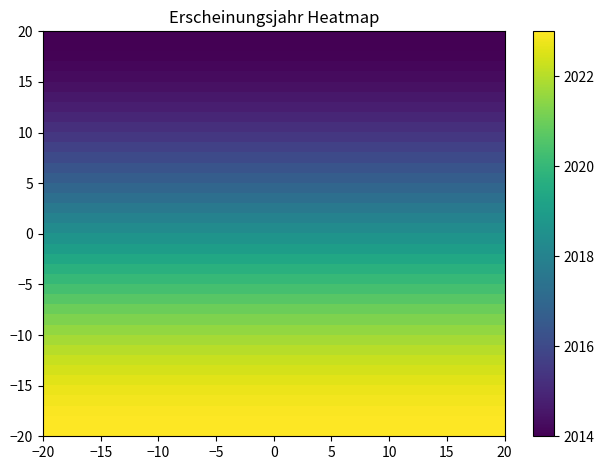

Count the number of data series in this chart.

40